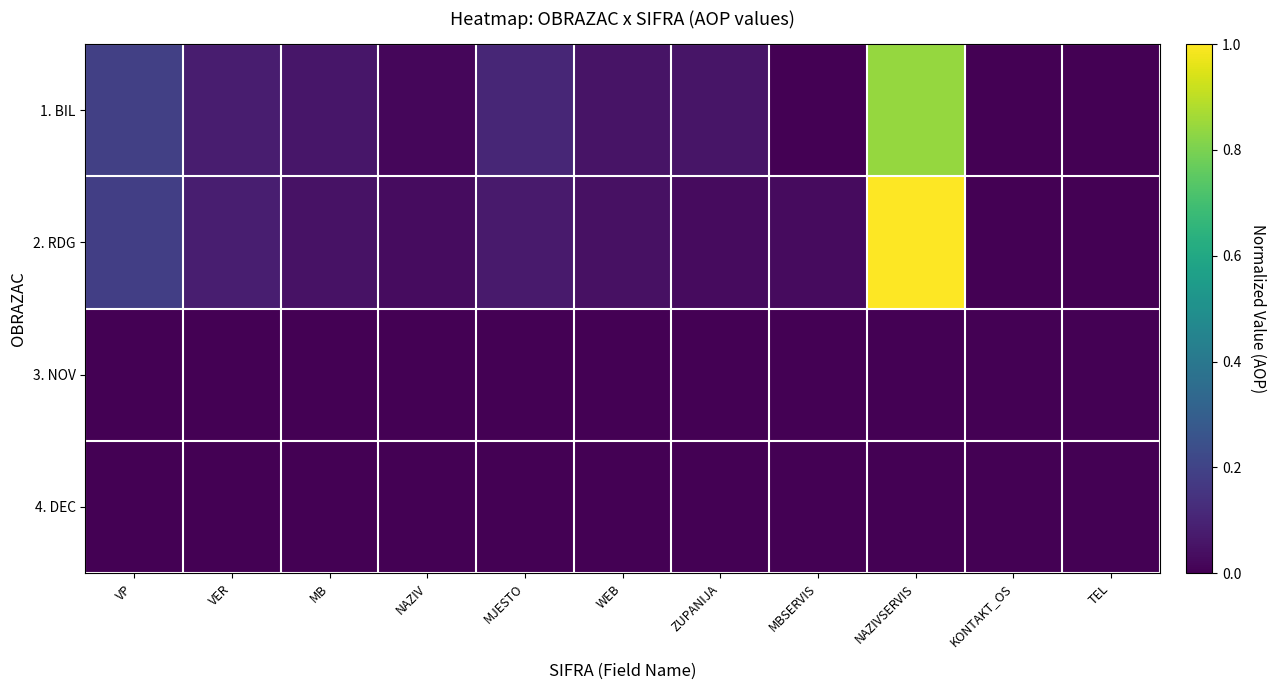

How many series are shown in this chart?

4